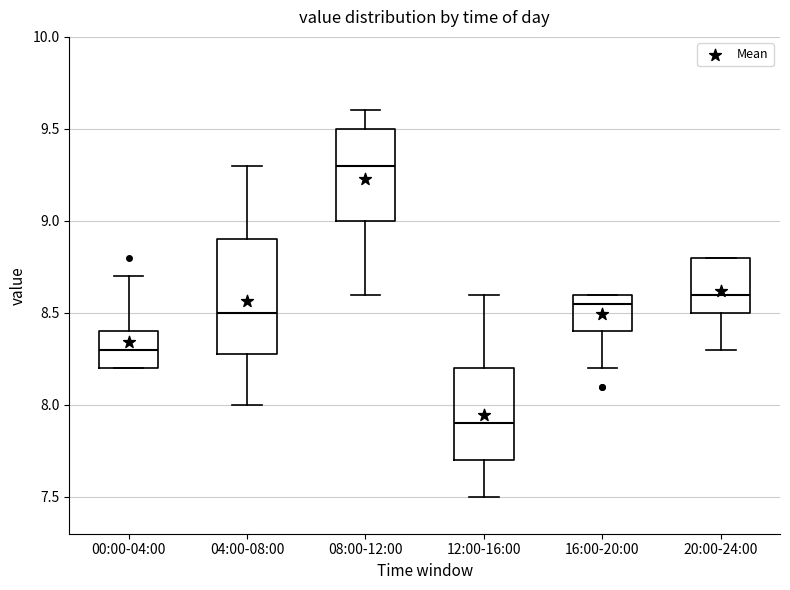

Where is the lower edge of the box for 20:00-24:00 on the y-axis? The values are not printed on the chart, so give them approximately, as read against the axis.

8.50